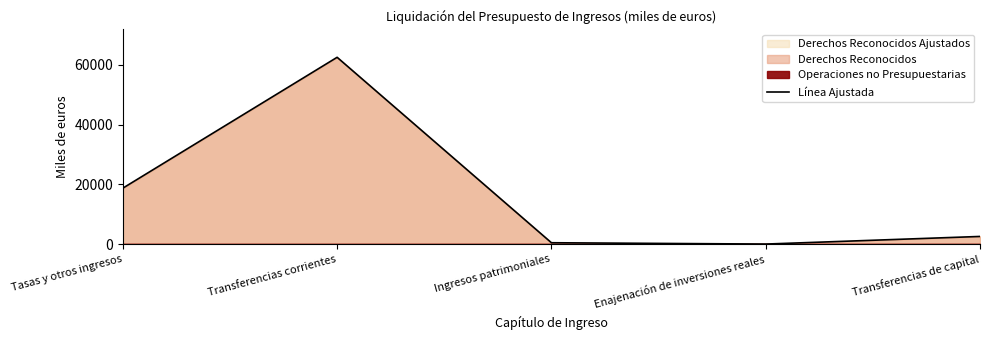

The chart shows a value of 2559.2 at Transferencias de capital. True or false?

True